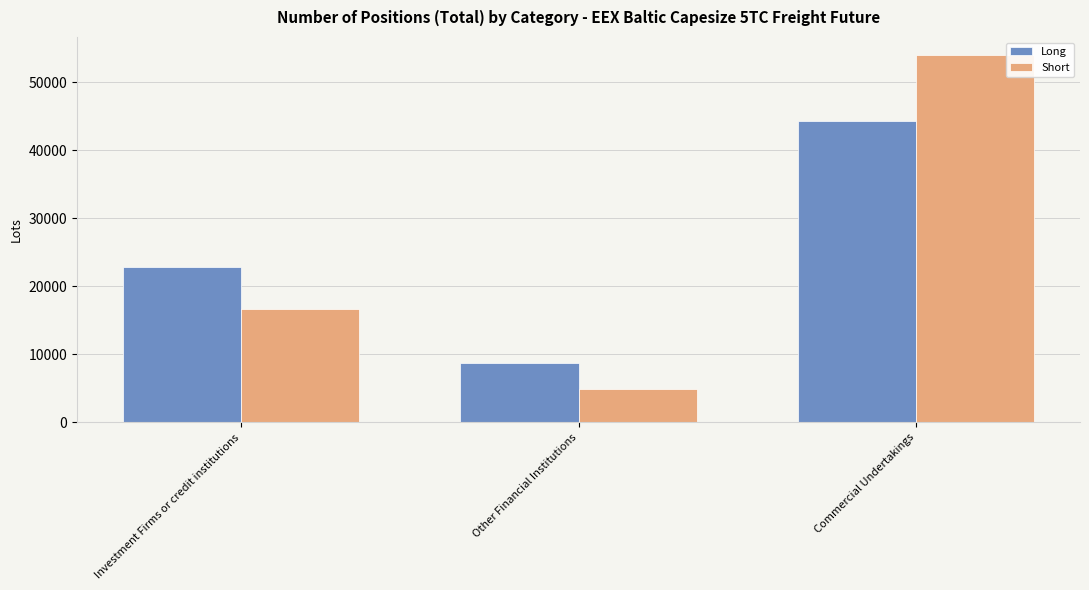

What are all the series names shown in the legend?

Long, Short